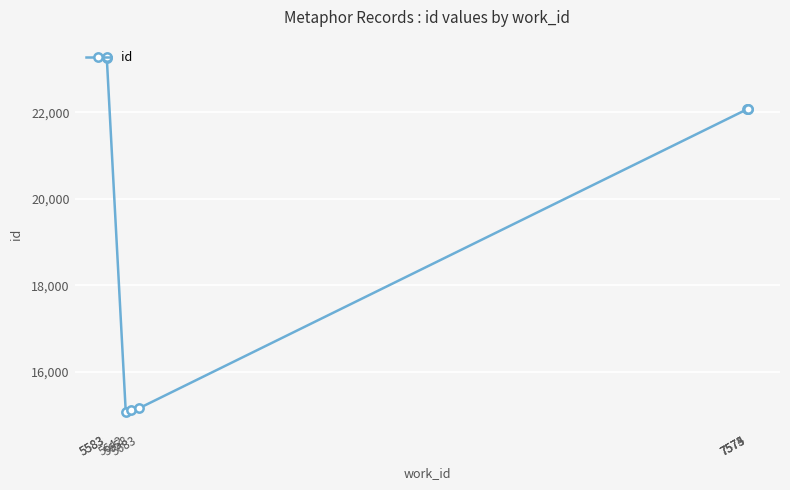

Rank the categories by value from highest to lowest.

5583, 5583, 7575, 7574, 7573, 5683, 5658, 5642